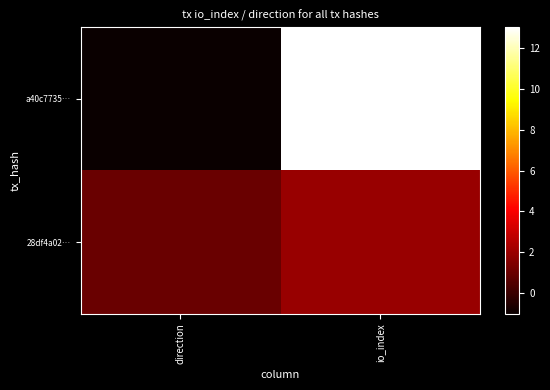

Reading left to right, list all the values displayed in this chart.

a40c7735…: direction=-1	io_index=13
28df4a02…: direction=1	io_index=2